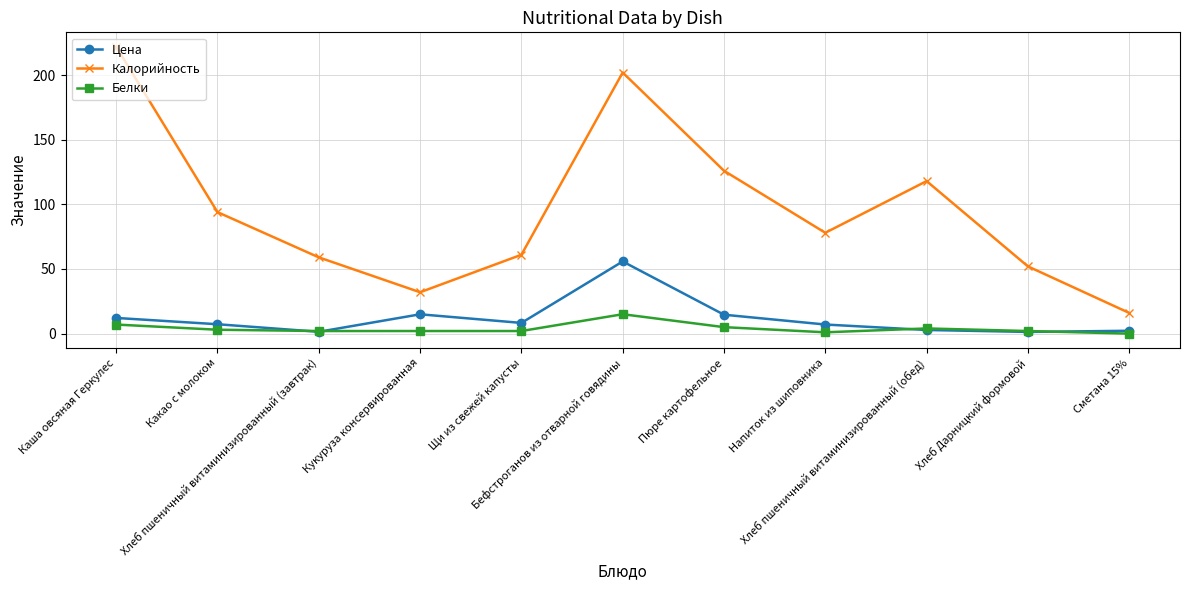

What is the greatest value displayed?

222.0